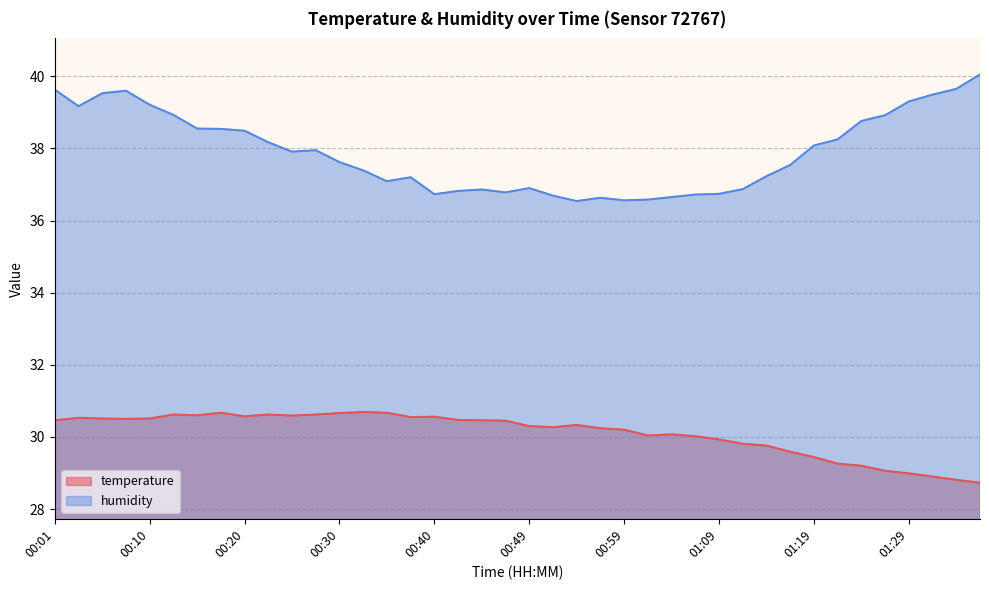

At how many categories does at least one series exceed 32?

40